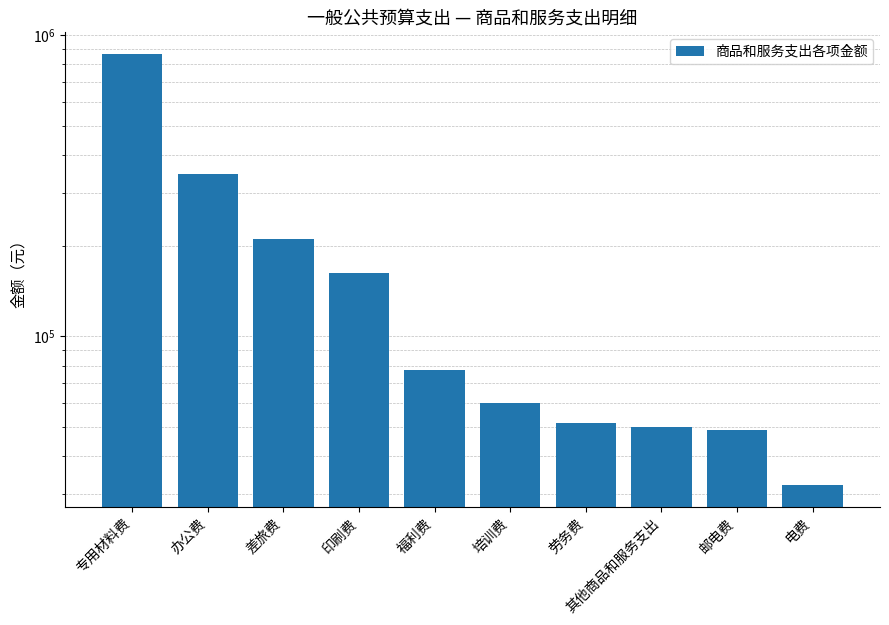

What is the smallest value displayed?

32000